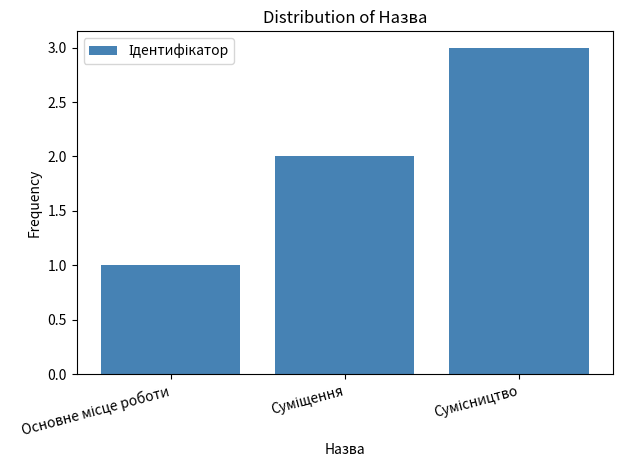

How many values are between 1 and 3?

3